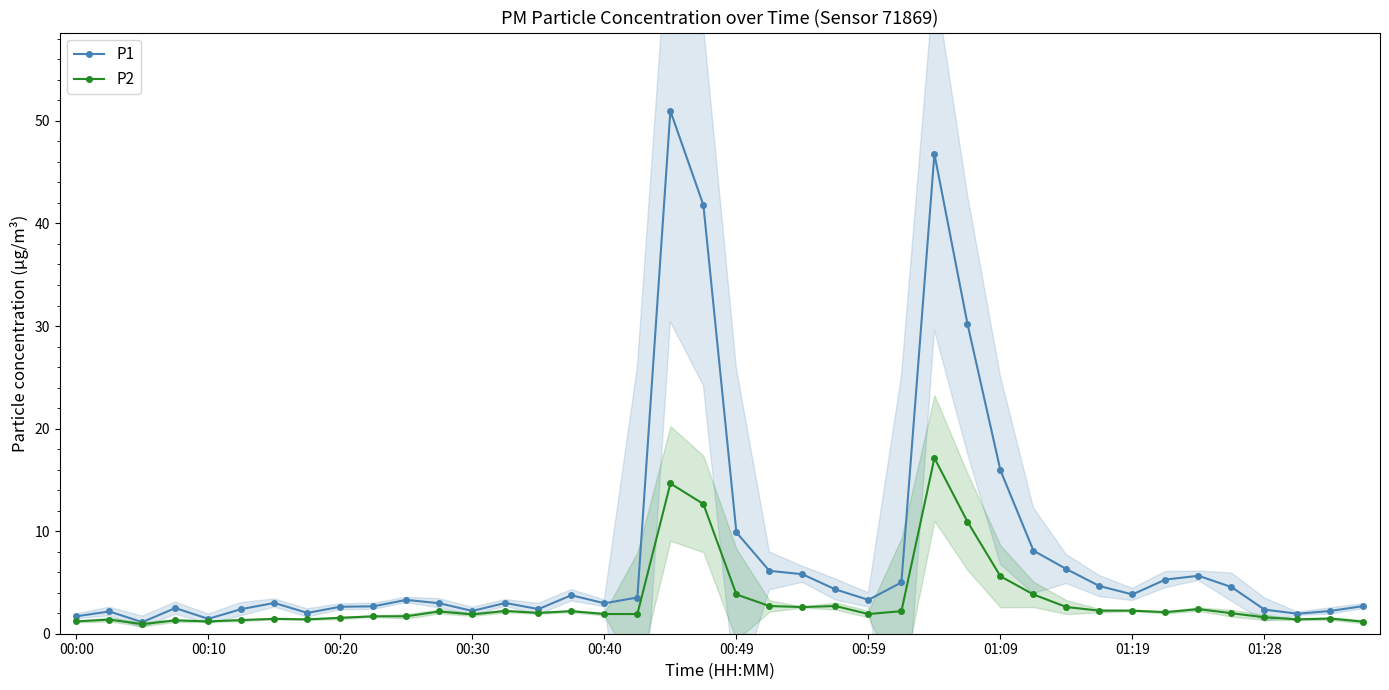

Which series has the largest total across all categories?

P1